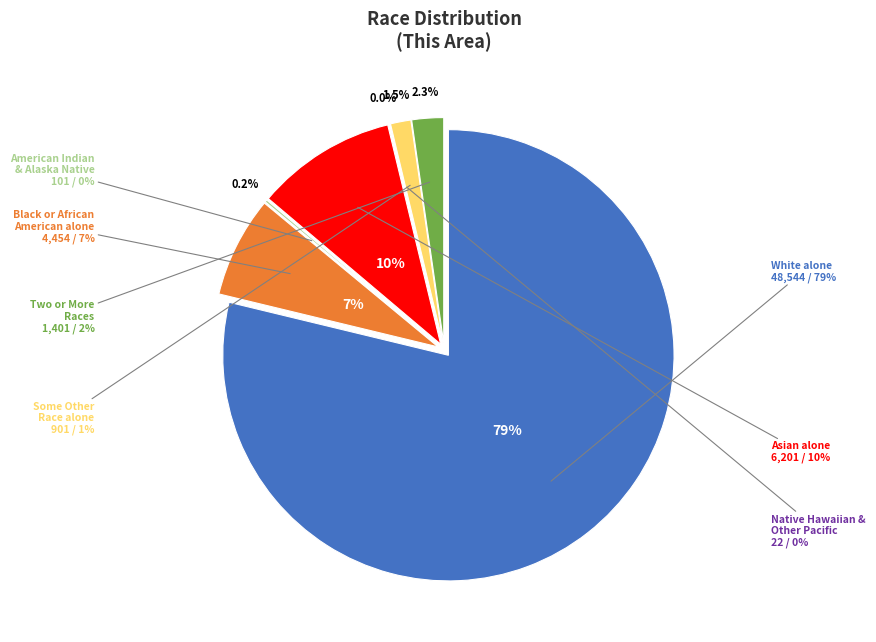

Combined, what portion of the pie is Native Hawaiian and Other Pacific and Asian alone?

10.1%